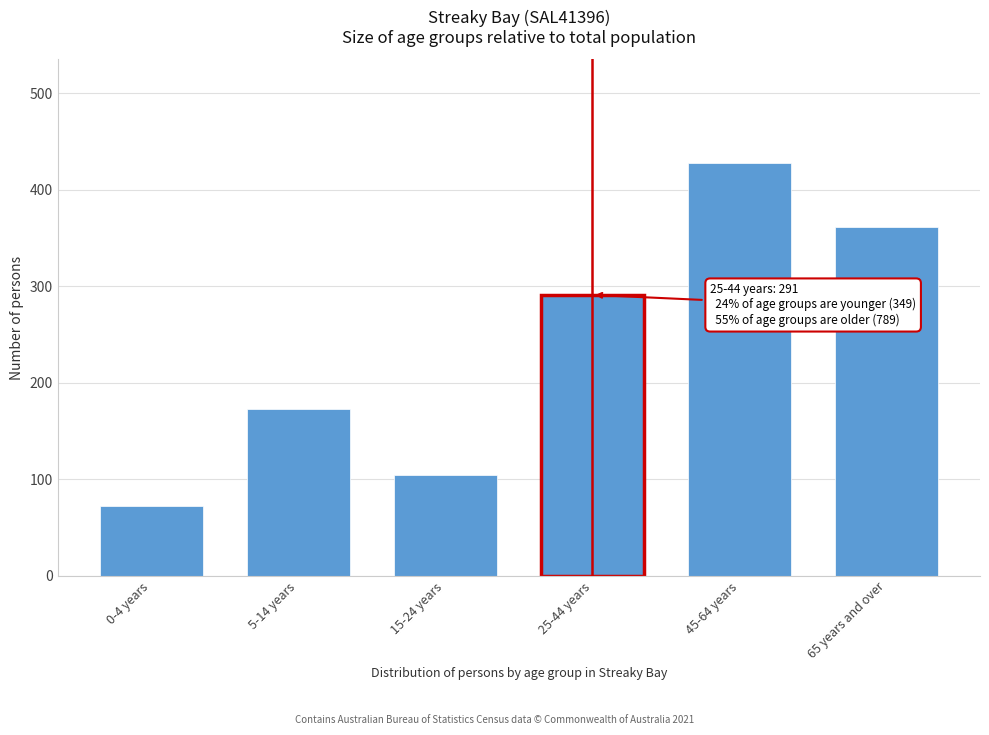

Reading left to right, extract all data points from this chart.

72	173	104	291	428	361